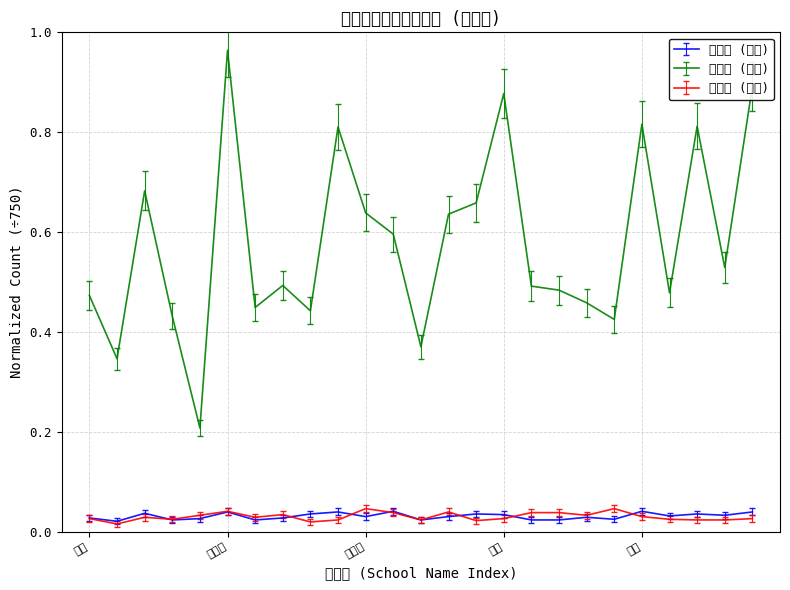

What is the label of the 13th point from the right?

新宿